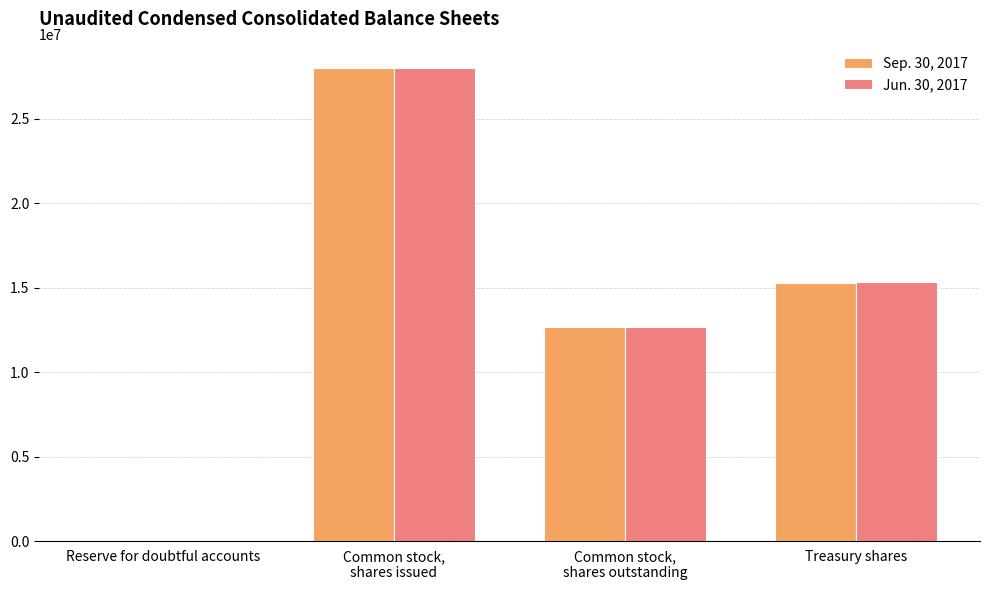

Reading left to right, extract all data points from this chart.

Sep. 30, 2017: Reserve for doubtful accounts=2752	Common stock,
shares issued=27984278	Common stock,
shares outstanding=12700882	Treasury shares=15283396
Jun. 30, 2017: Reserve for doubtful accounts=2406	Common stock,
shares issued=27984278	Common stock,
shares outstanding=12662661	Treasury shares=15321617